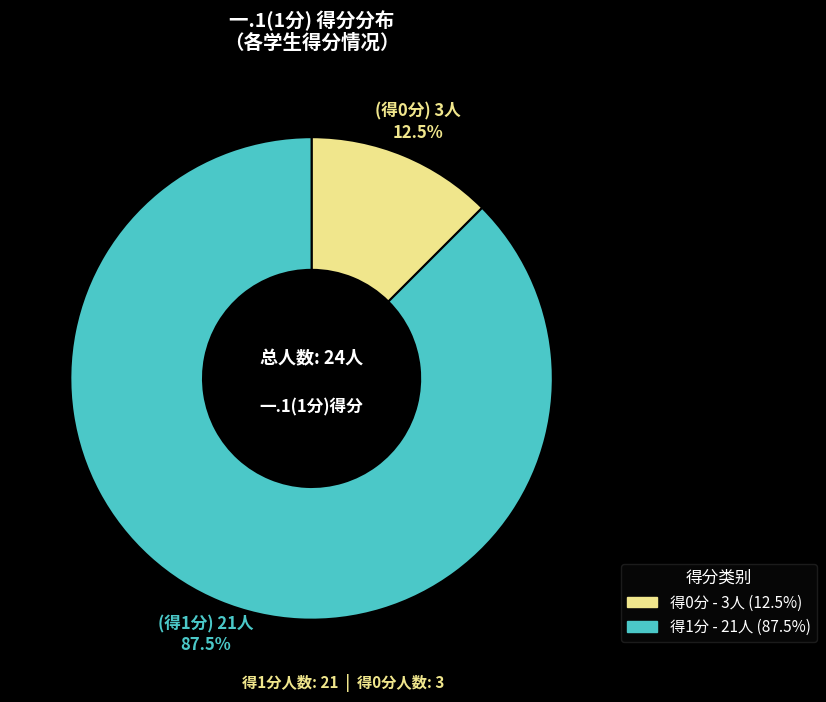

How many slices are in this pie chart?

2